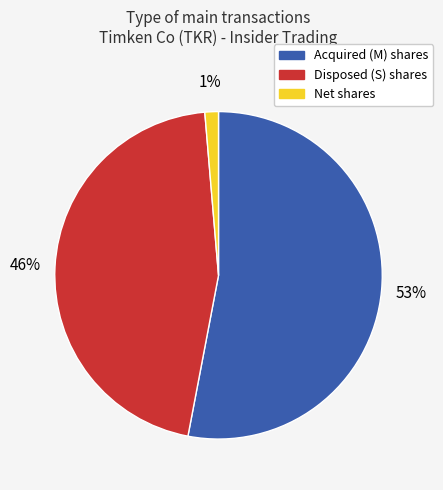

To the nearest percent, what is the average slice percentage?

33%